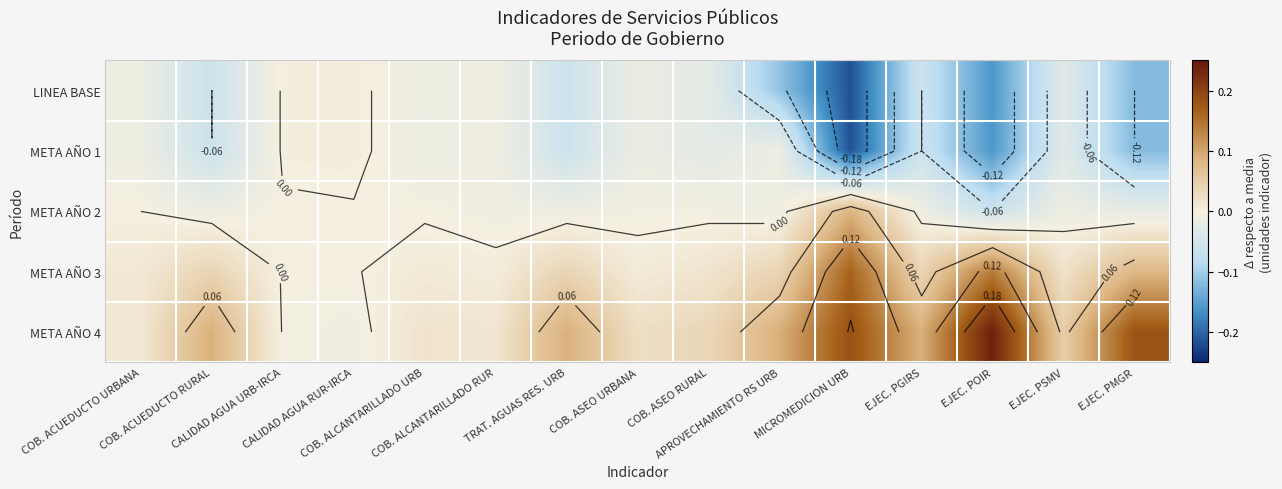

List the labels in order of META AÑO 2 value, largest first.

MICROMEDICION URB, COB. ACUEDUCTO URBANA, CALIDAD AGUA RUR-IRCA, CALIDAD AGUA URB-IRCA, COB. ALCANTARILLADO URB, COB. ASEO URBANA, COB. ASEO RURAL, COB. ALCANTARILLADO RUR, TRAT. AGUAS RES. URB, EJEC. PGIRS, COB. ACUEDUCTO RURAL, APROVECHAMIENTO RS URB, EJEC. PSMV, EJEC. PMGR, EJEC. POIR